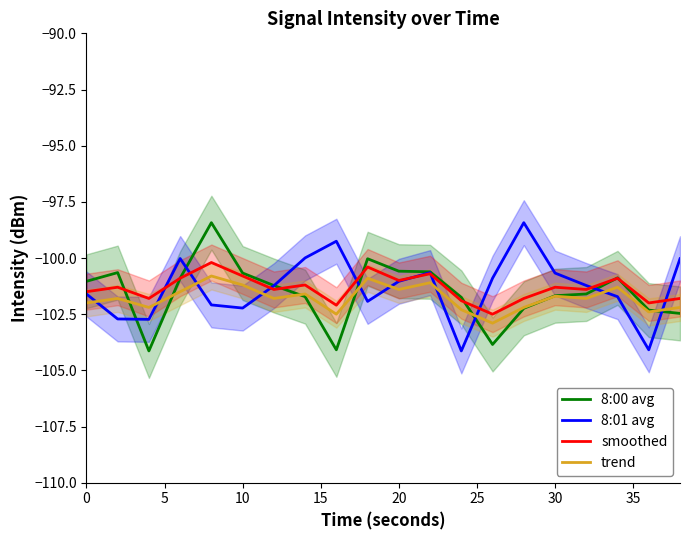

True or false: smoothed and trend intersect in this chart.

False